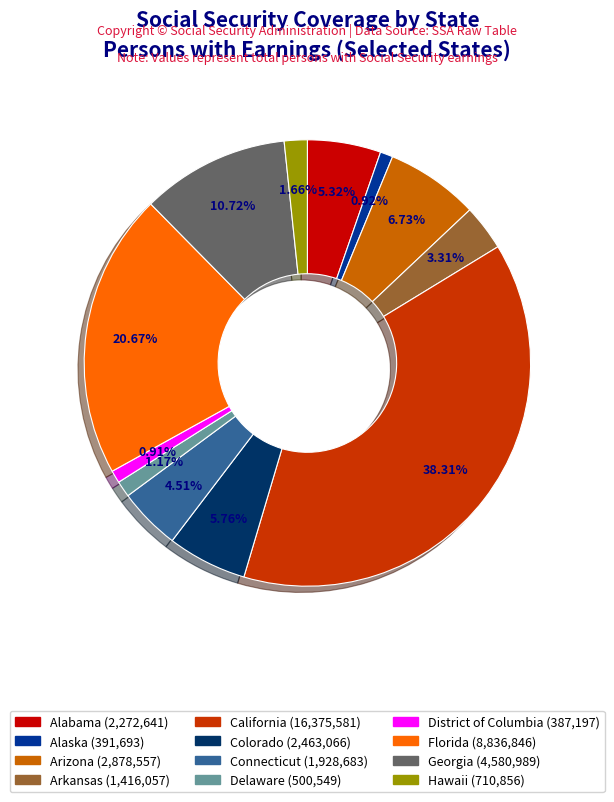

To the nearest percent, what portion does Alabama represent?

5%